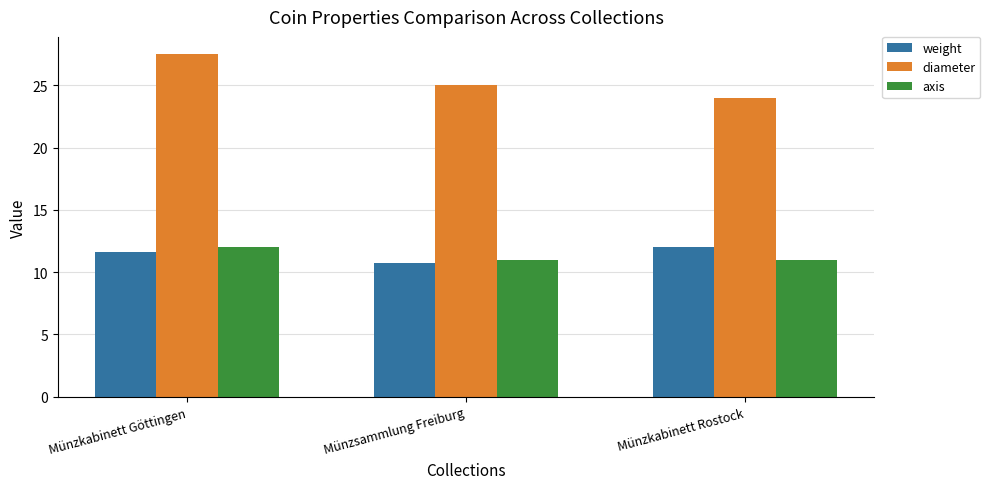

Read the weight value at Münzkabinett Rostock.

12.0